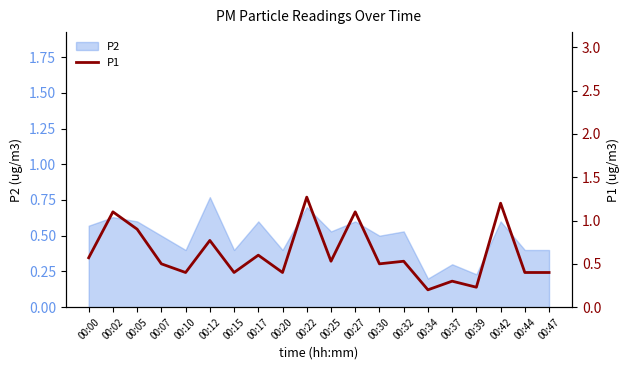

At which label is the value closest to 0?

00:34